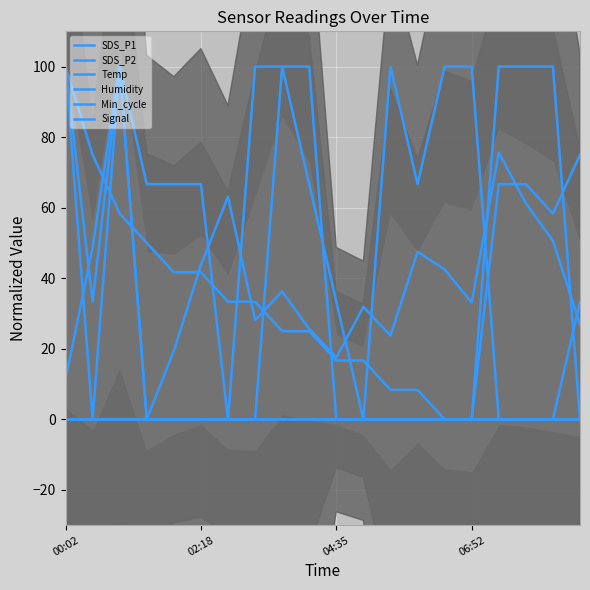

What is the total value across all series at 14?

142.5